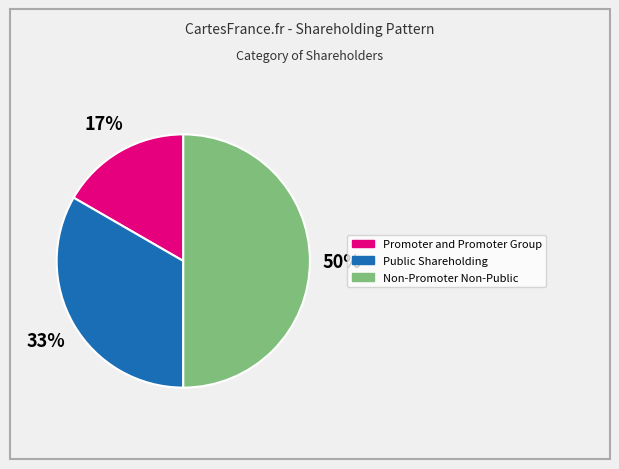

To the nearest percent, what is the average slice percentage?

33%